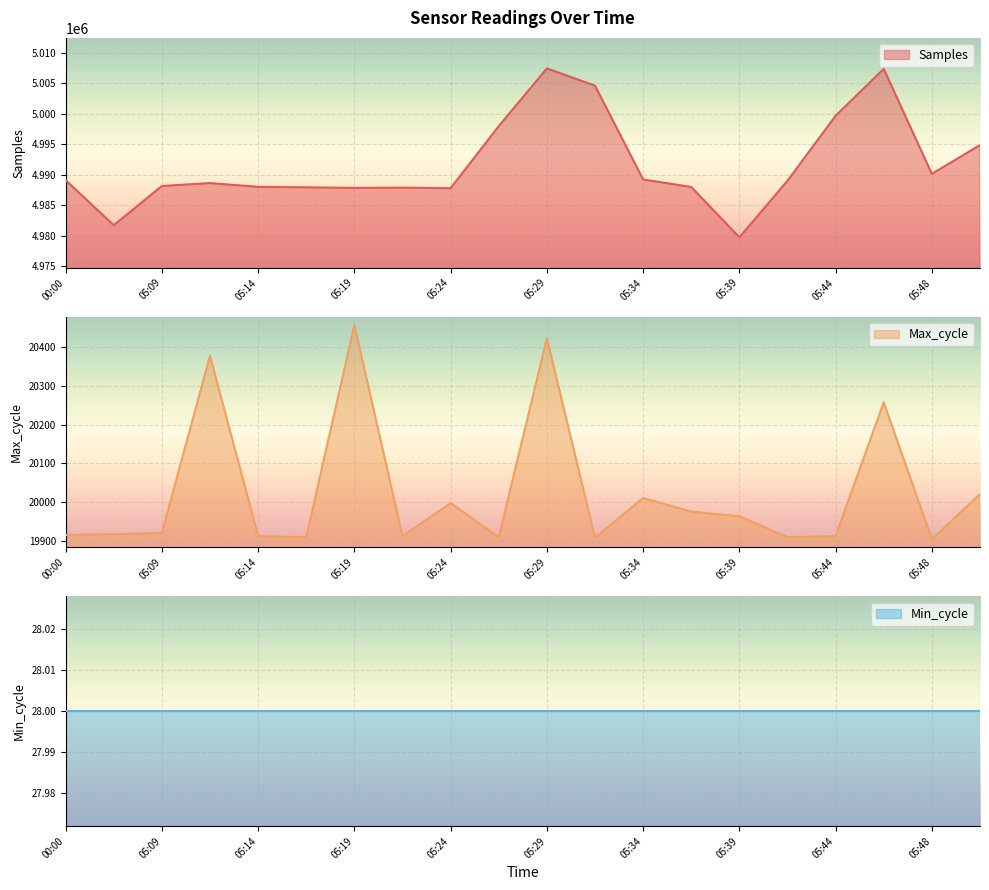

The value of Samples at 05:14 is 4988019. True or false?

True